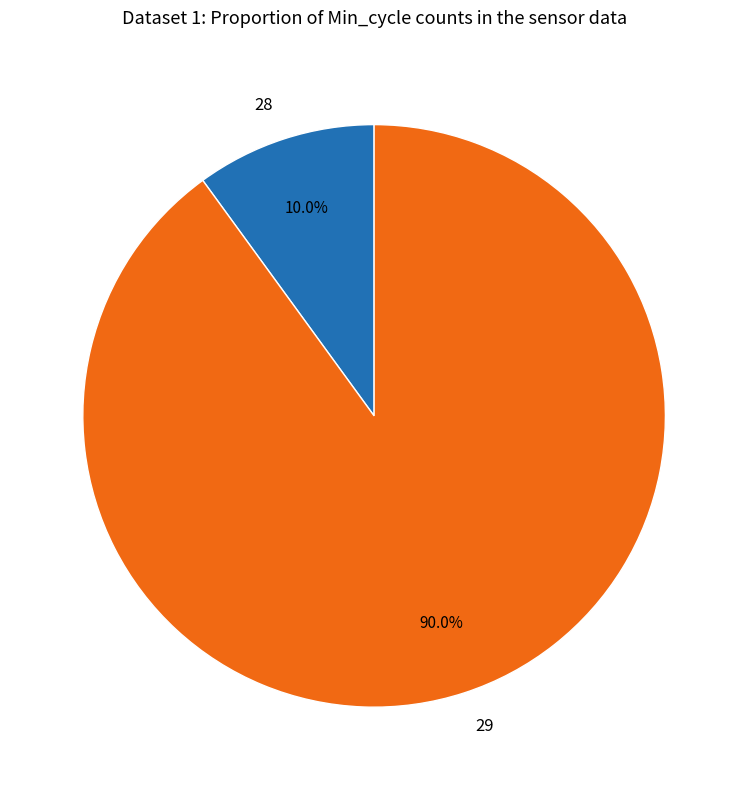

Is 29 the majority of the pie?

Yes